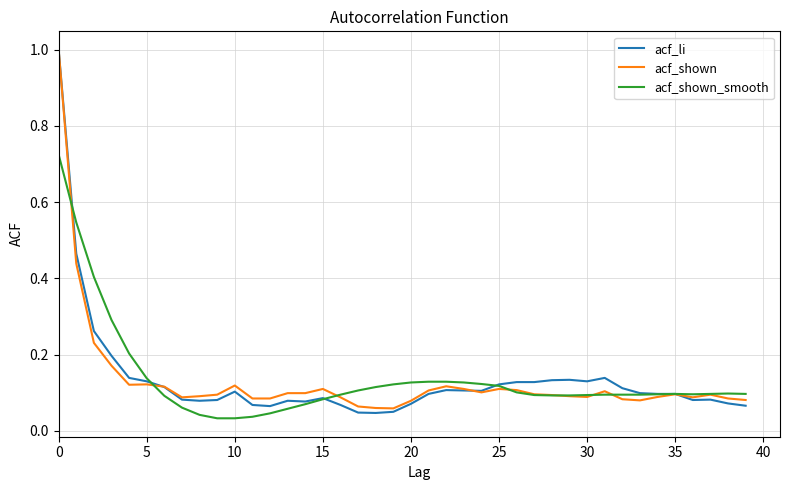

Which series has the largest range (max minus min)?

acf_li